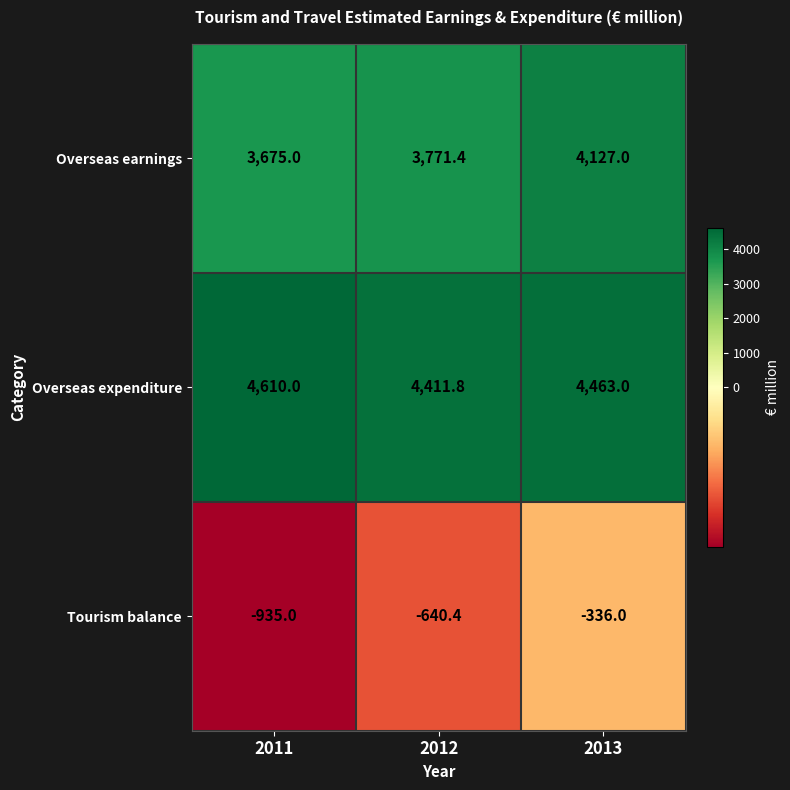

What is the average value of the Overseas earnings series?

3857.8